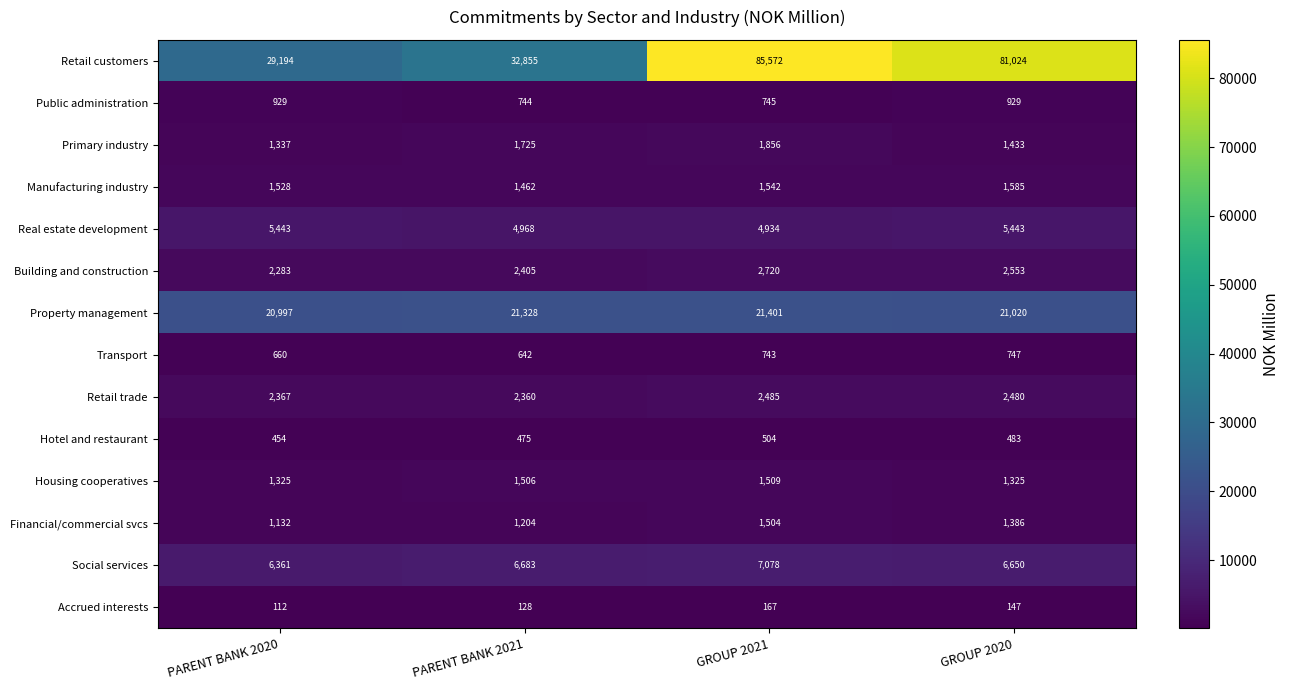

Between PARENT BANK 2021 and GROUP 2021, which series saw the biggest shift?

Retail customers